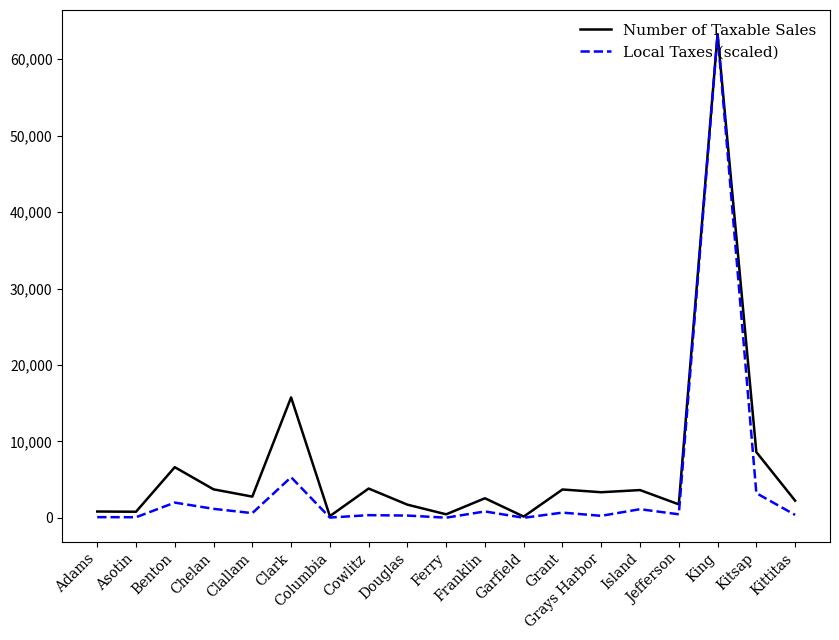

What are all the series names shown in the legend?

Number of Taxable Sales, Local Taxes (scaled)